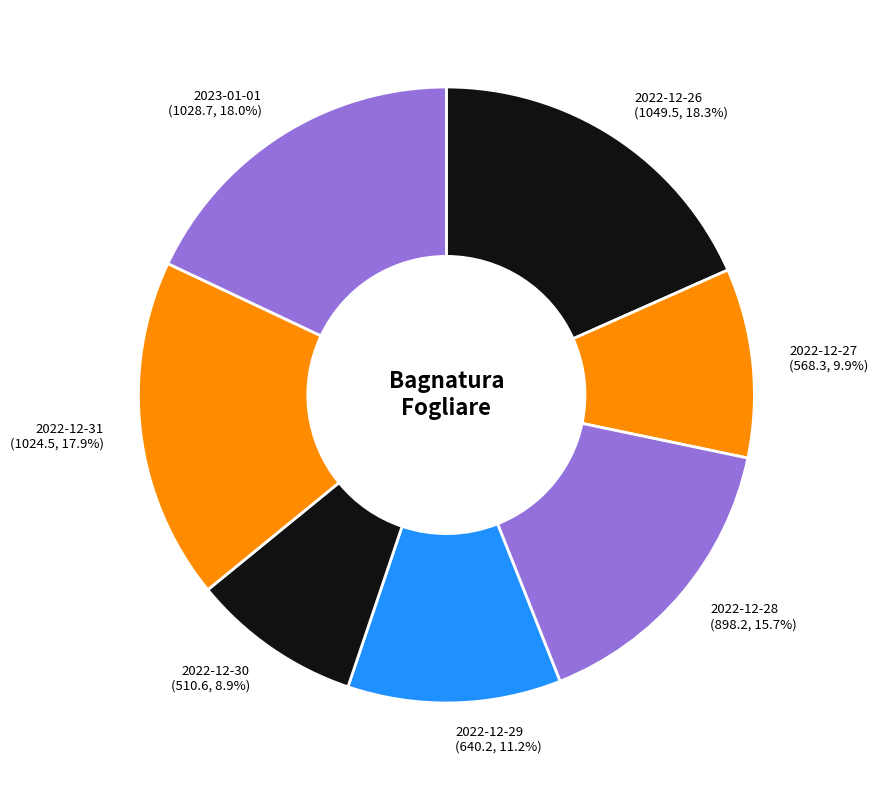

How many segments does this pie chart have?

7